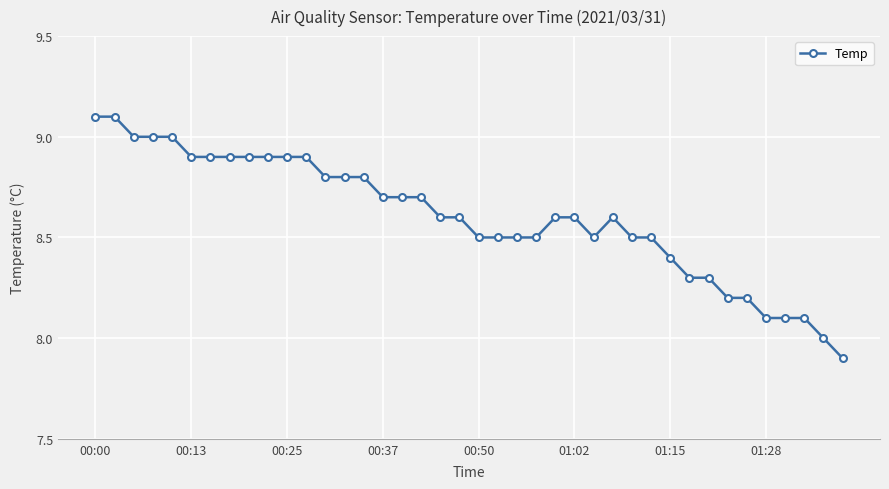

What is the sum of all values?

344.1